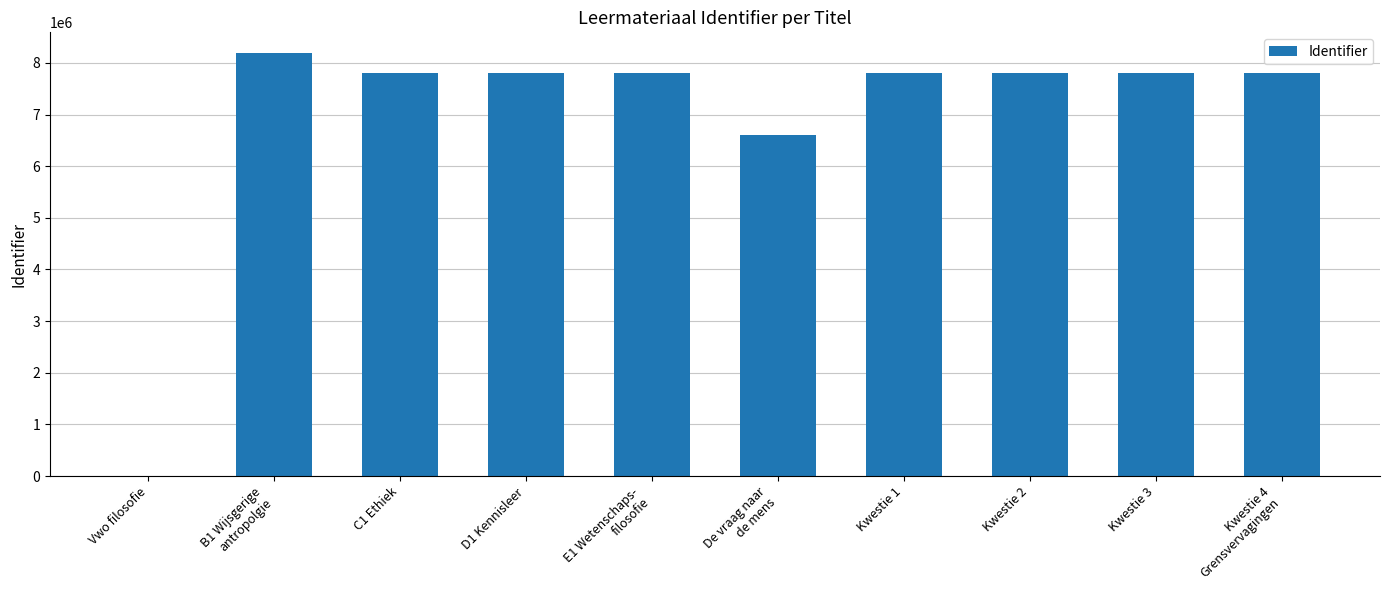

What is the sum of all values?

69406756